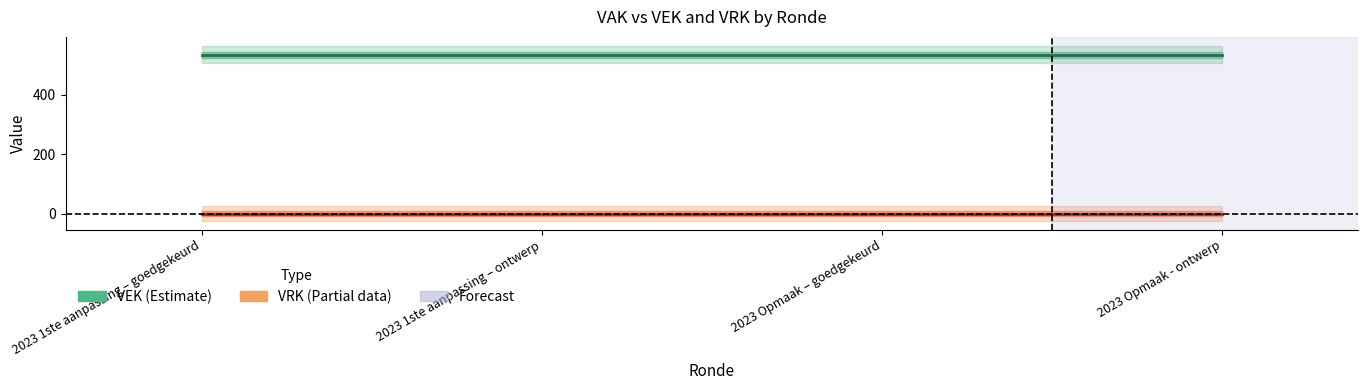

What is the spread (max minus min) of values at 2023 Opmaak – goedgekeurd?

535